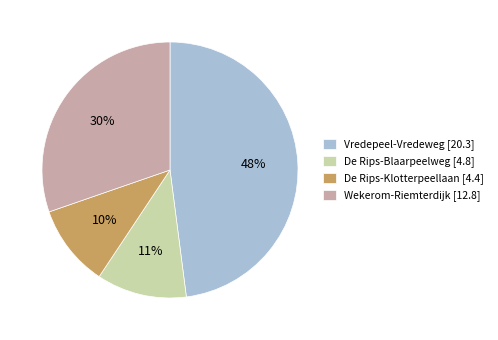

To the nearest percent, what is the average slice percentage?

25%